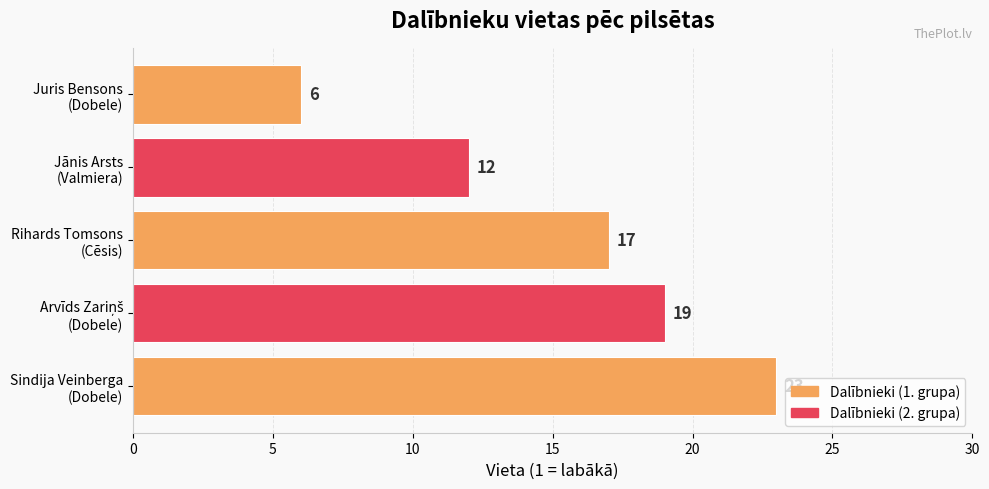

Reading top to bottom, extract all data points from this chart.

6	12	17	19	23